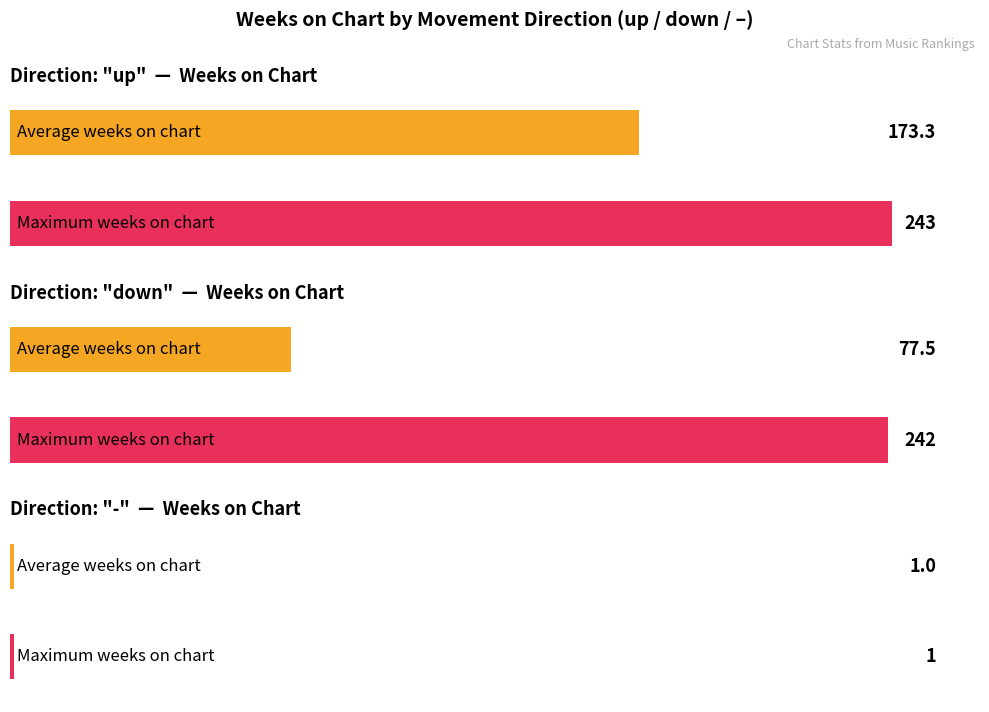

Which series changed the most between 0 and 1?

avg_weeks